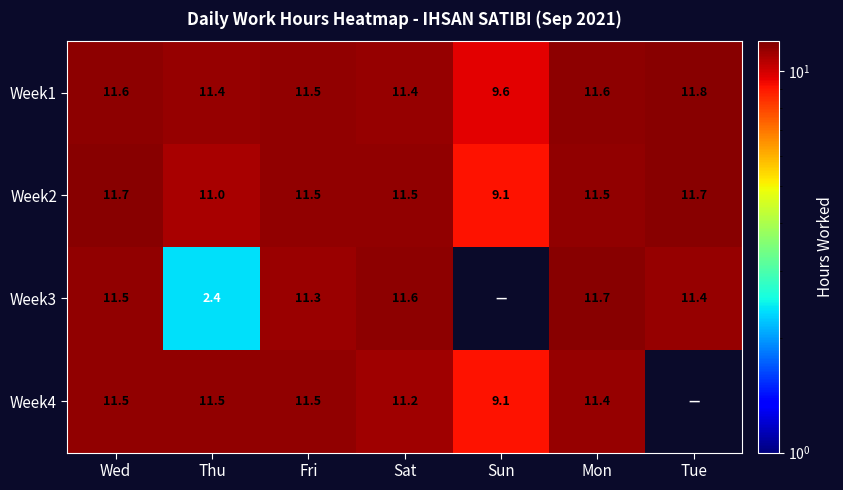

What is the maximum value shown in the chart?

11.8